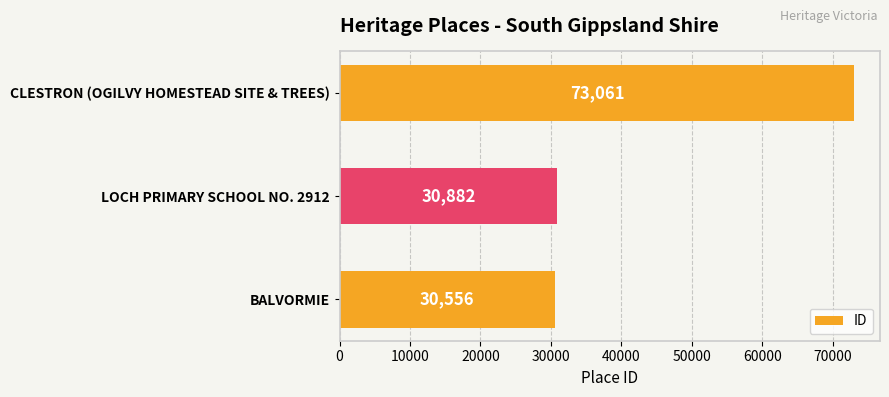

Are the bars grouped side by side (vs. stacked)?

No